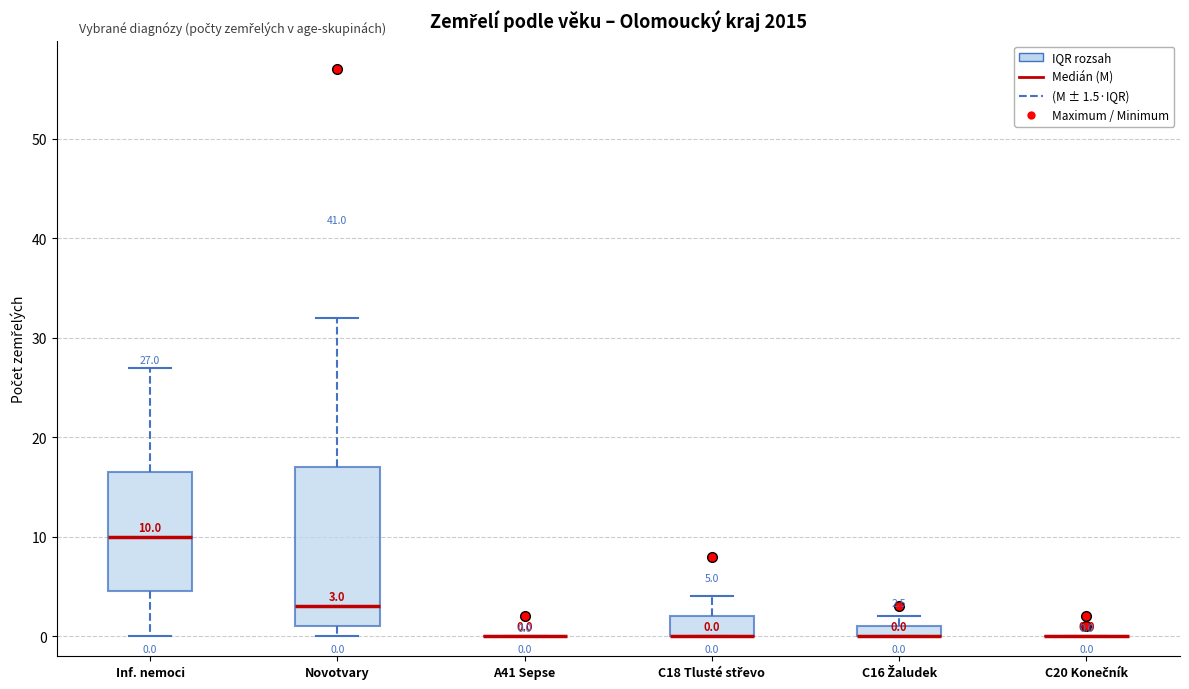

Which box is the tallest, from its lower edge to its upper edge?

Novotvary